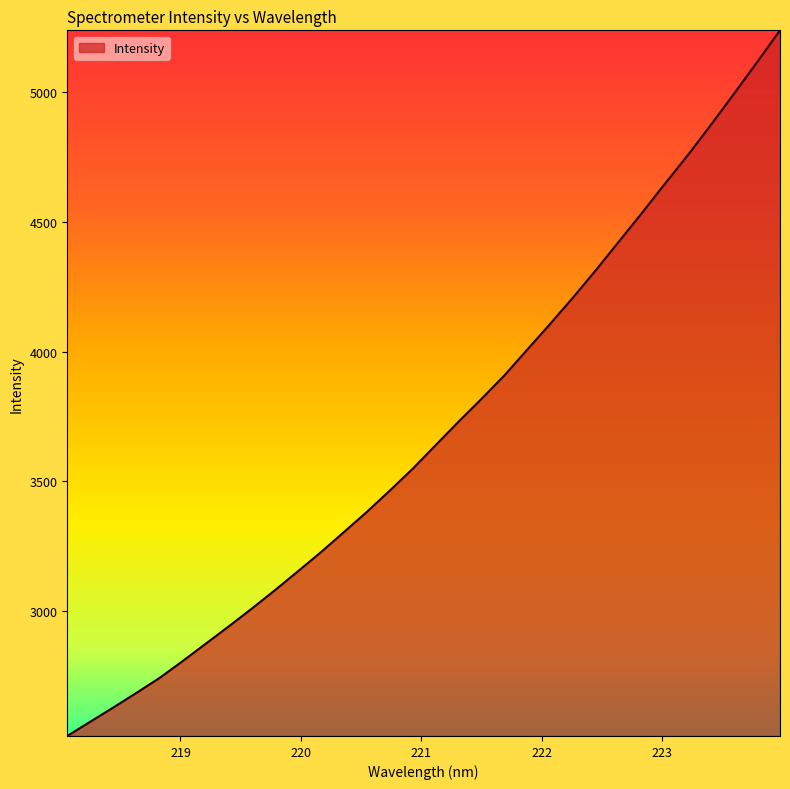

What is the minimum value shown in the chart?

2521.1